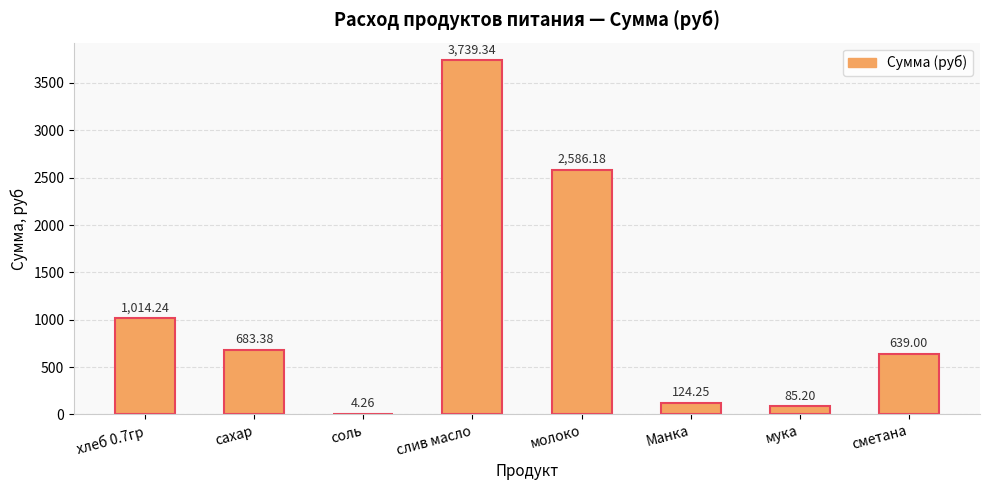

Is it true that the value at молоко is 2586.2?

True